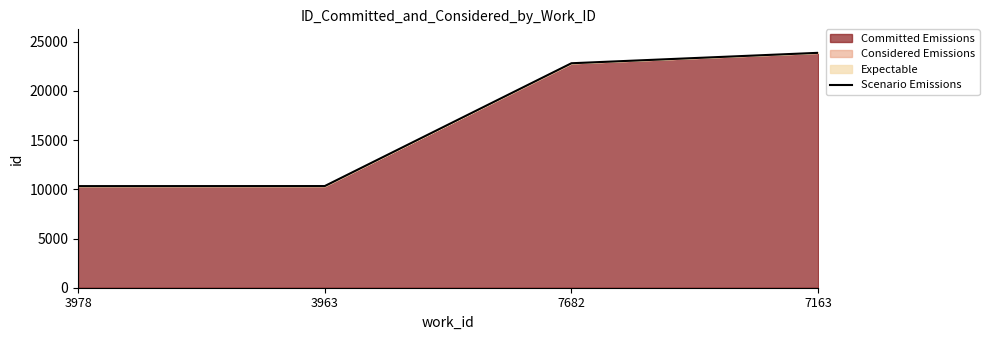

Reading right to left, transcribe all the data shown in this chart.

23862	22803	10327	10322